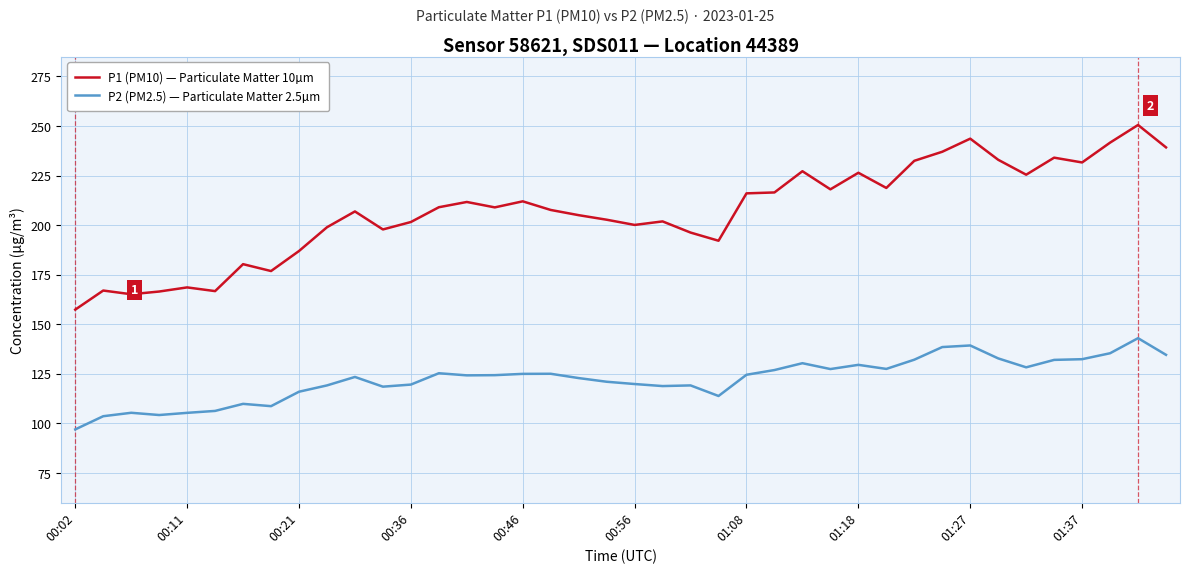

What is the difference between the maximum and minimum values in the P1 (PM10) — Particulate Matter 10µm series?

93.1